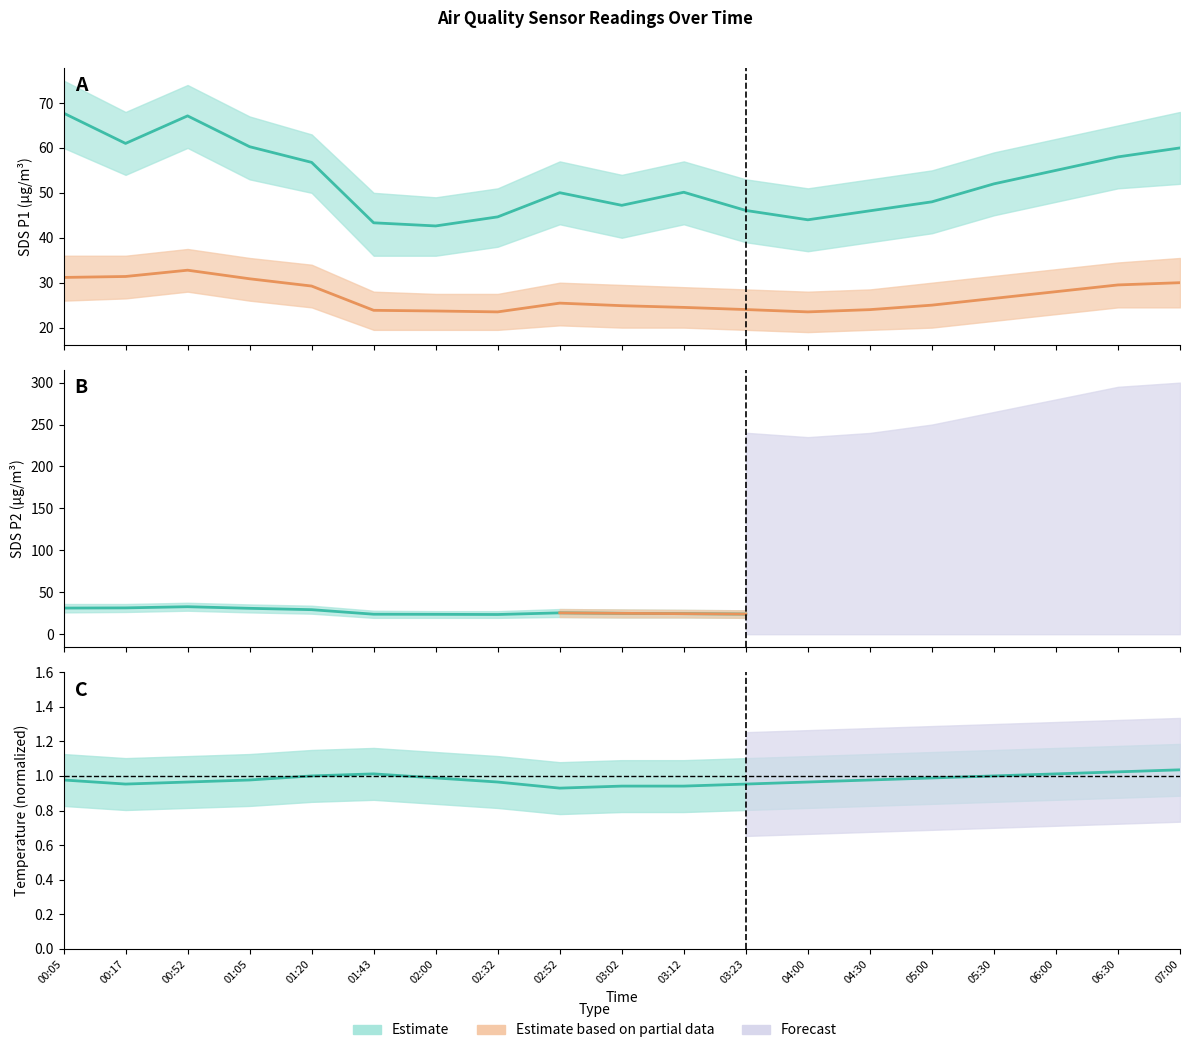

What is the minimum value shown in the chart?

0.9